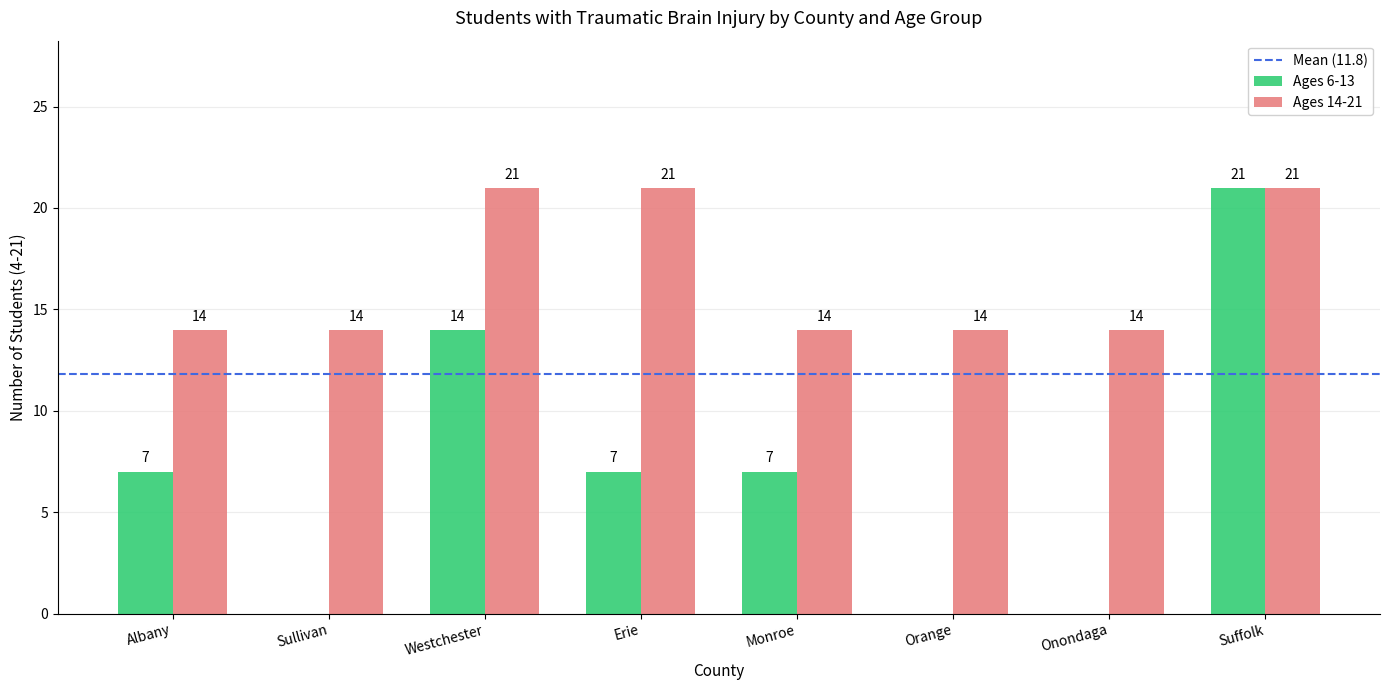

Which series changed the most between Sullivan and Westchester?

Ages 6-13